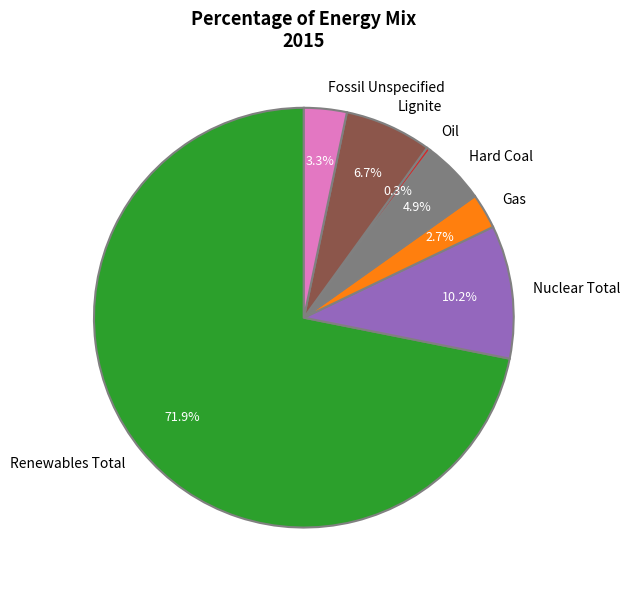

What is the total percentage of Oil and Renewables Total?

72.1%